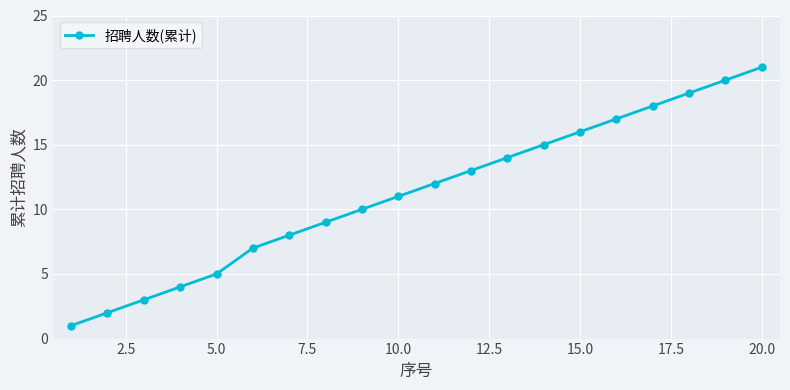

What is the difference between the maximum and minimum values?

20